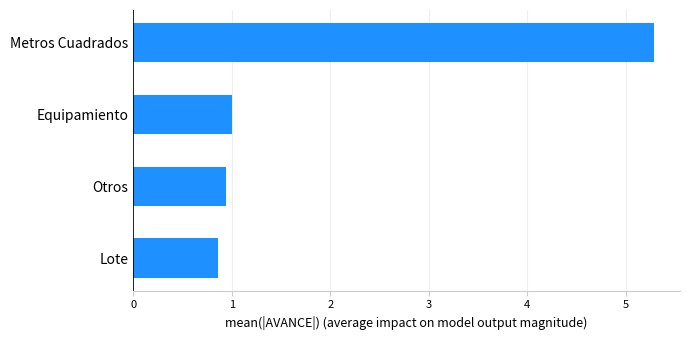

Which has a higher value, Equipamiento or Metros Cuadrados?

Metros Cuadrados